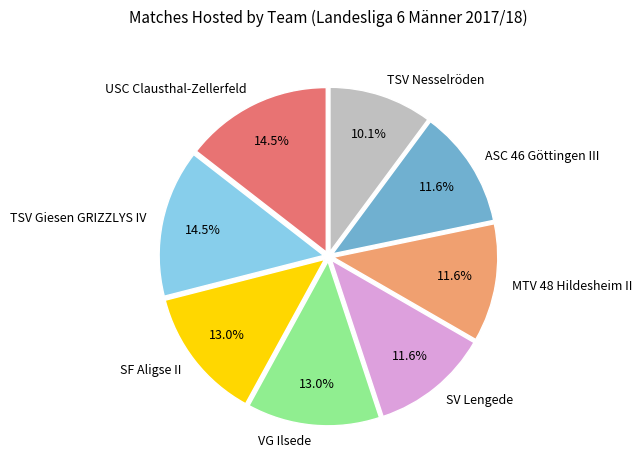

Count the number of slices in the pie.

8